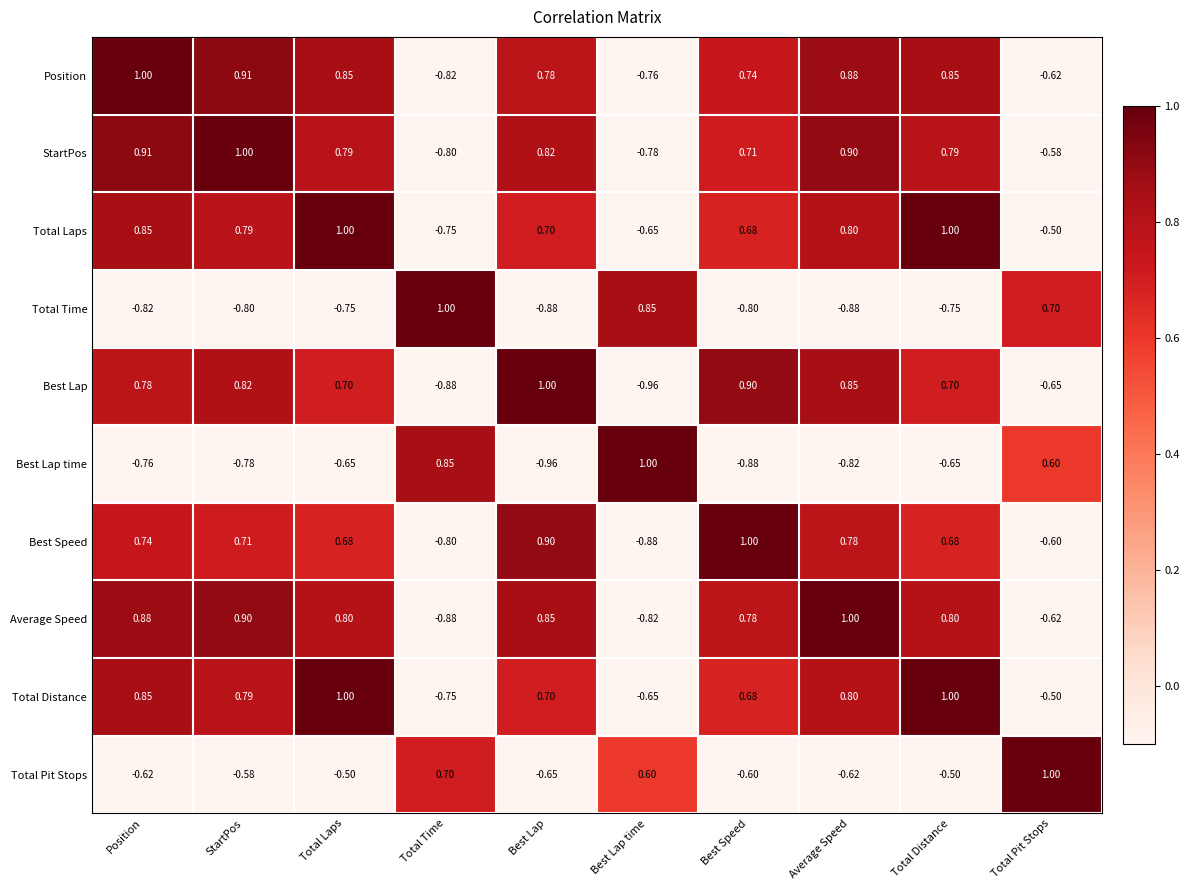

At which label does Best Lap reach its peak?

Best Lap